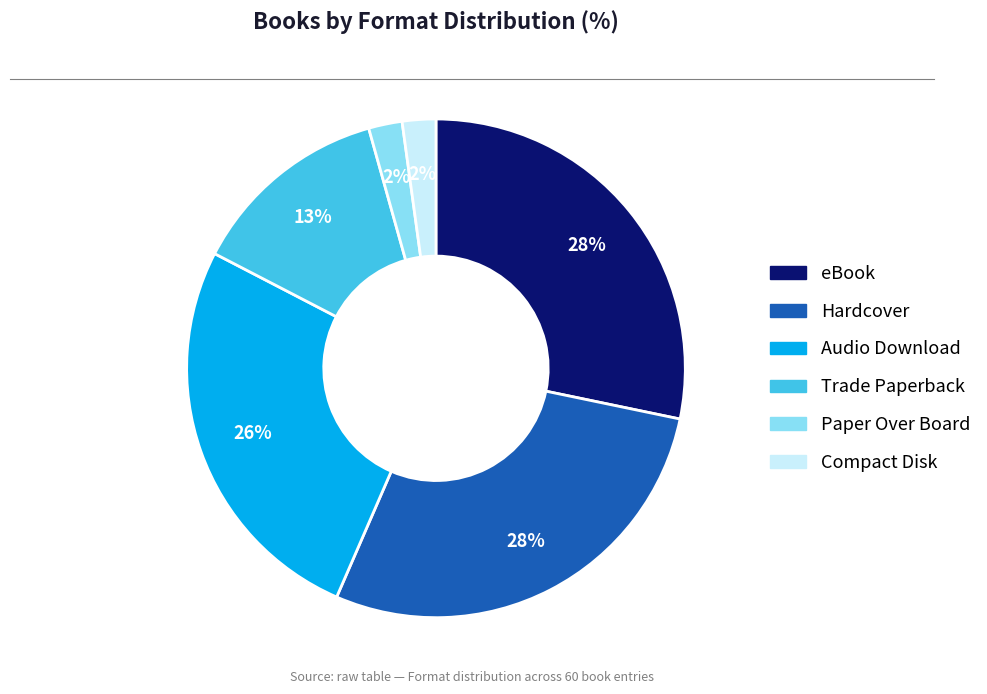

Does eBook account for over 50% of the chart?

No